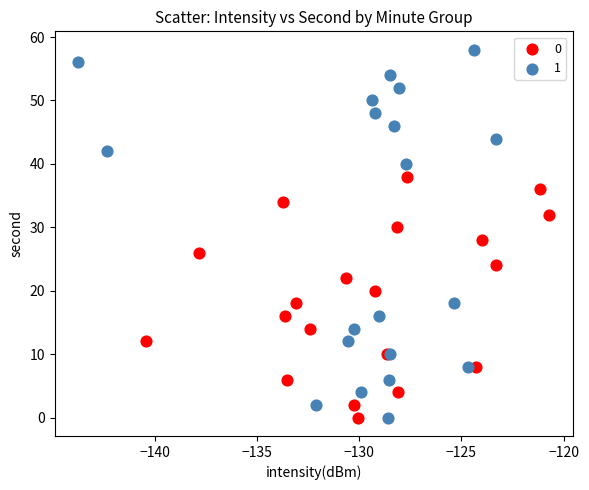

What are all the series names shown in the legend?

0, 1